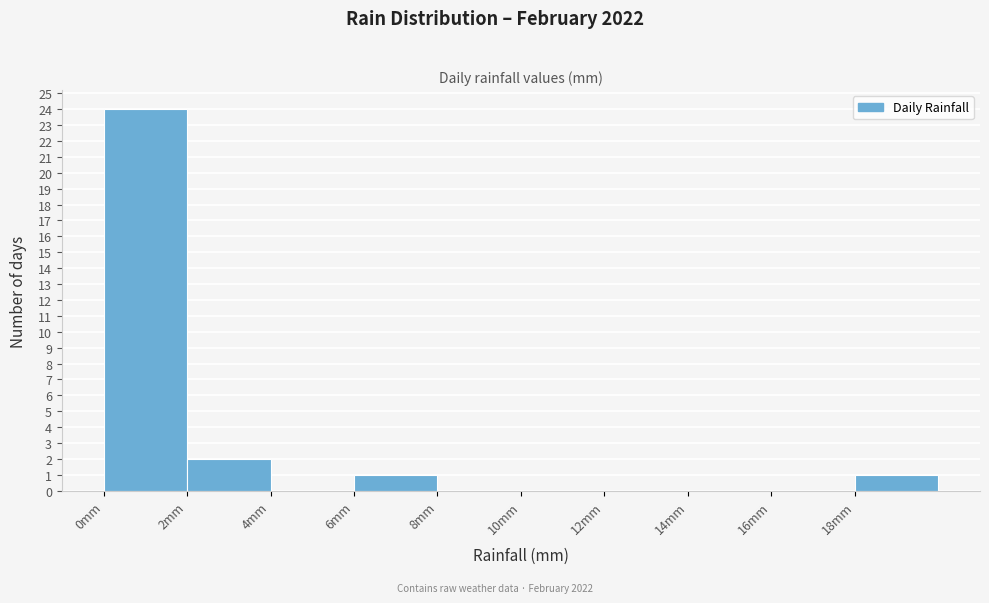

Reading left to right, list every bar in this chart as the range it spans on the x-axis followed by its height. The values are not printed on the chart, so give them approximately, as read against the axis.

0 to 2: 24
2 to 4: 2
4 to 6: 0
6 to 8: 1
8 to 10: 0
10 to 12: 0
12 to 14: 0
14 to 16: 0
16 to 18: 0
18 to 20: 1